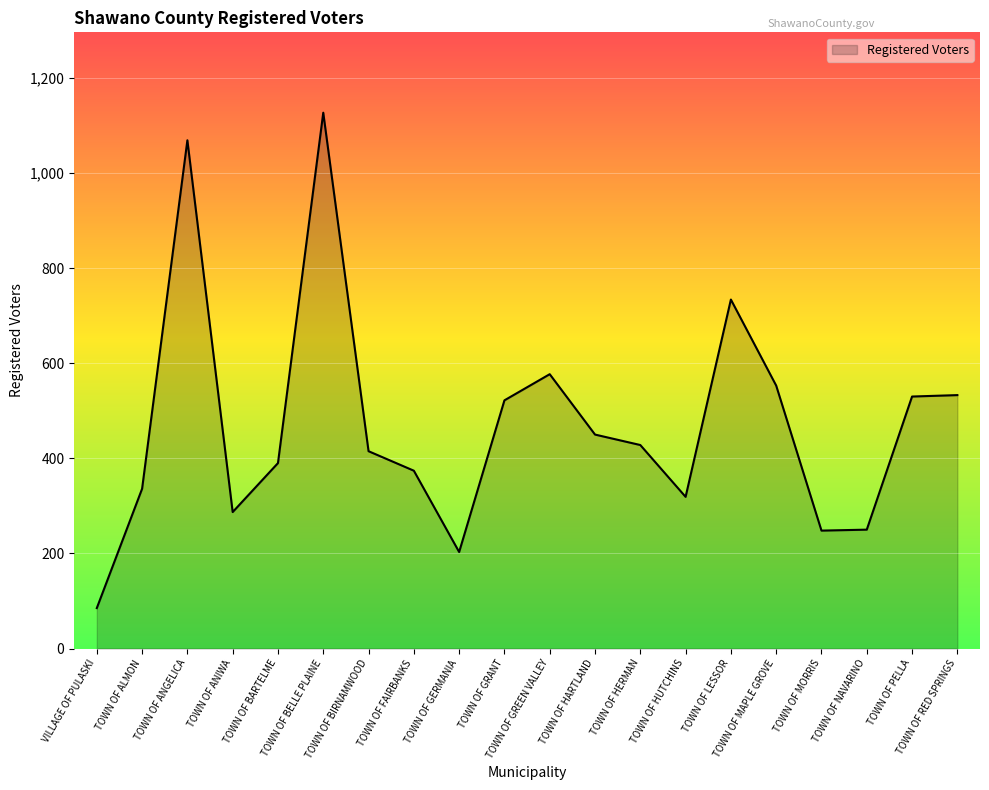

The chart shows a value of 598 at TOWN OF FAIRBANKS. True or false?

False